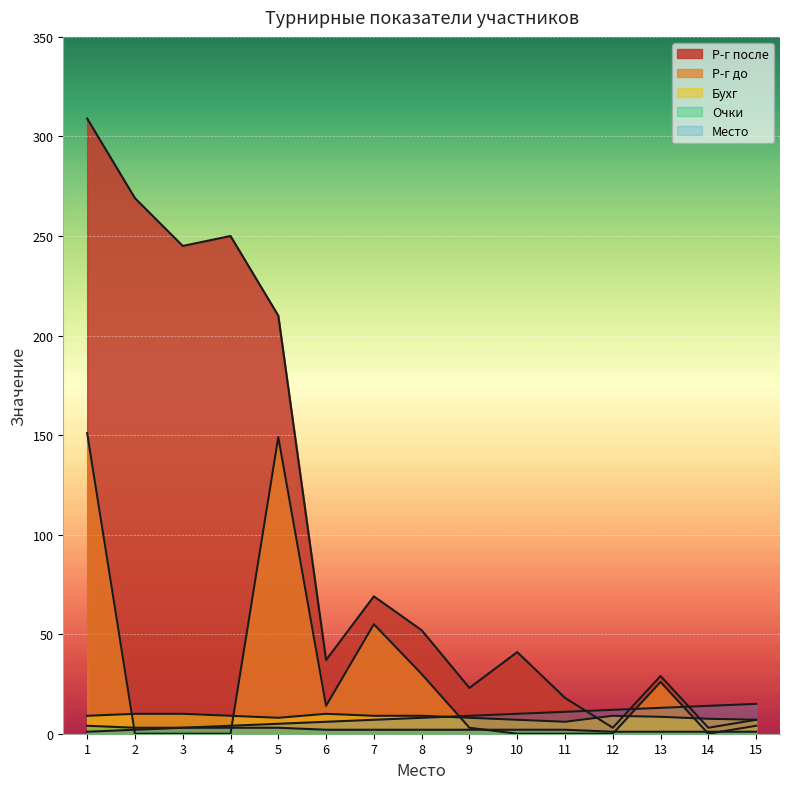

Count the number of categories in the chart.

15